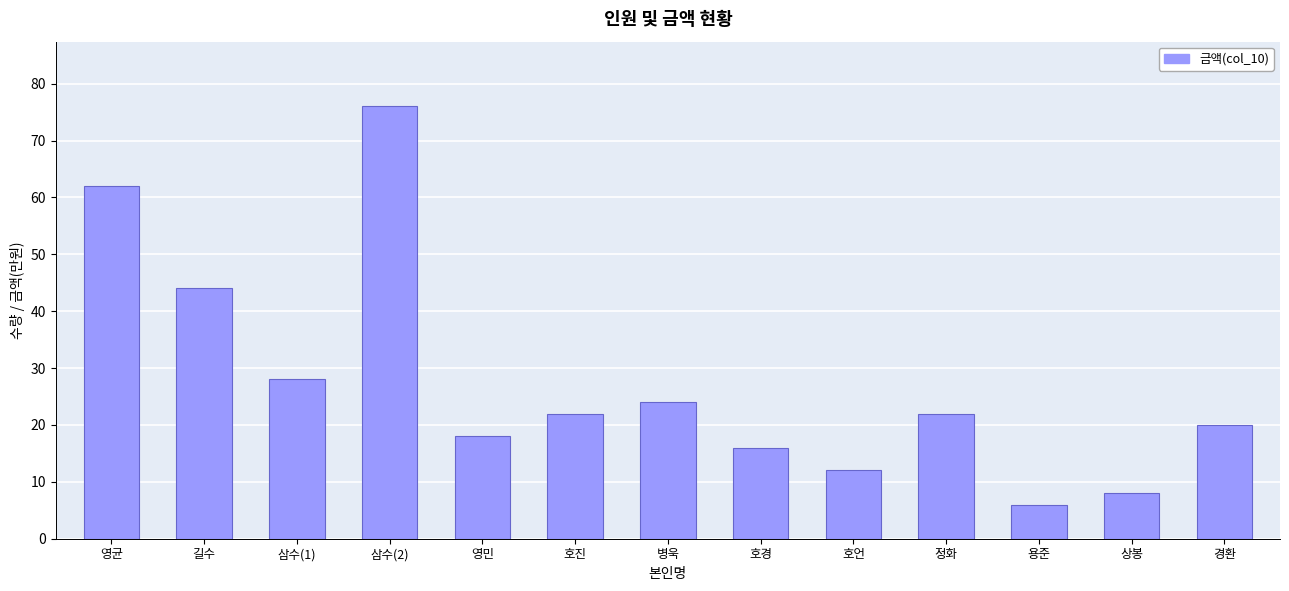

What is the change in value from 영민 to 호진?

+4